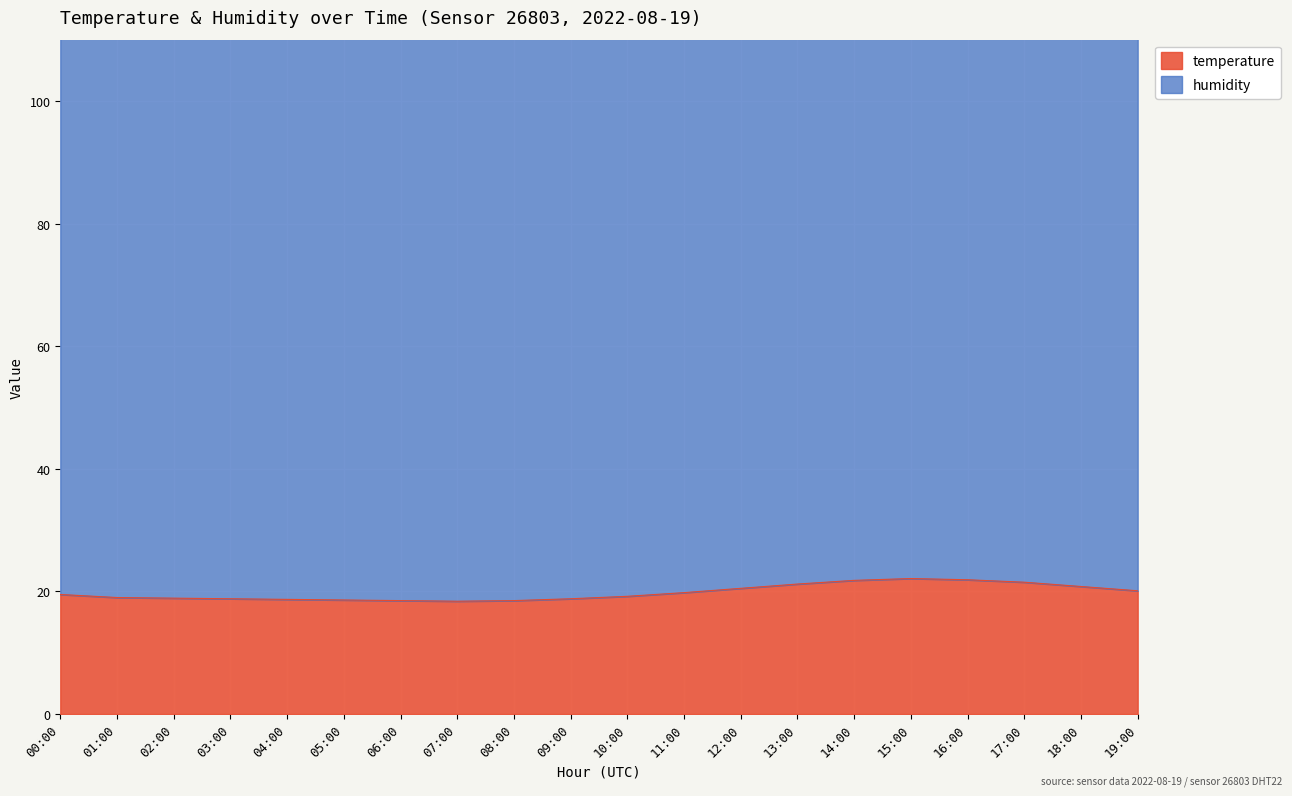

List the labels in order of value, smallest first.

07:00, 06:00, 08:00, 05:00, 04:00, 03:00, 09:00, 02:00, 01:00, 10:00, 00:00, 11:00, 19:00, 12:00, 18:00, 13:00, 17:00, 14:00, 16:00, 15:00